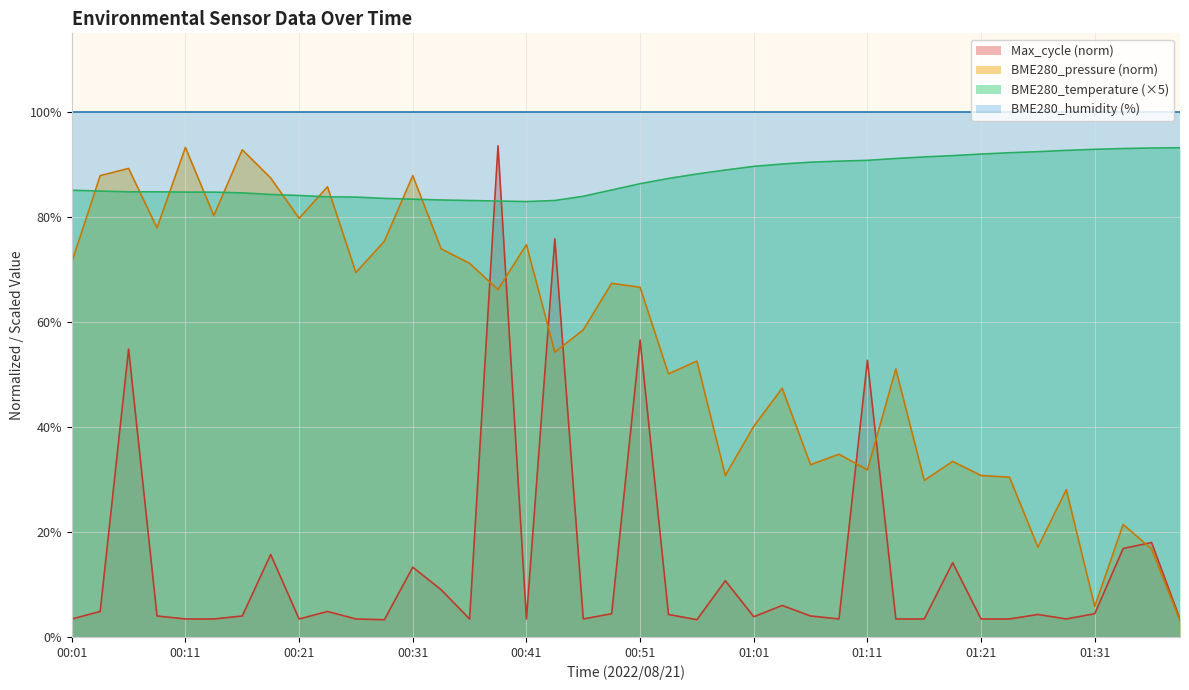

Which series has the largest total across all categories?

BME280_humidity (%)